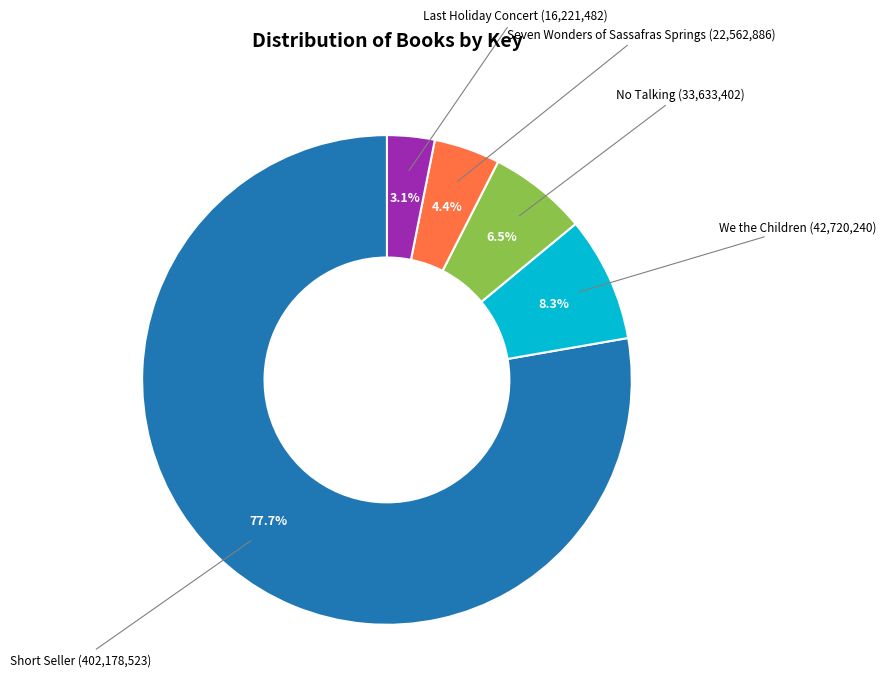

Which category has the biggest portion of the pie?

Short Seller